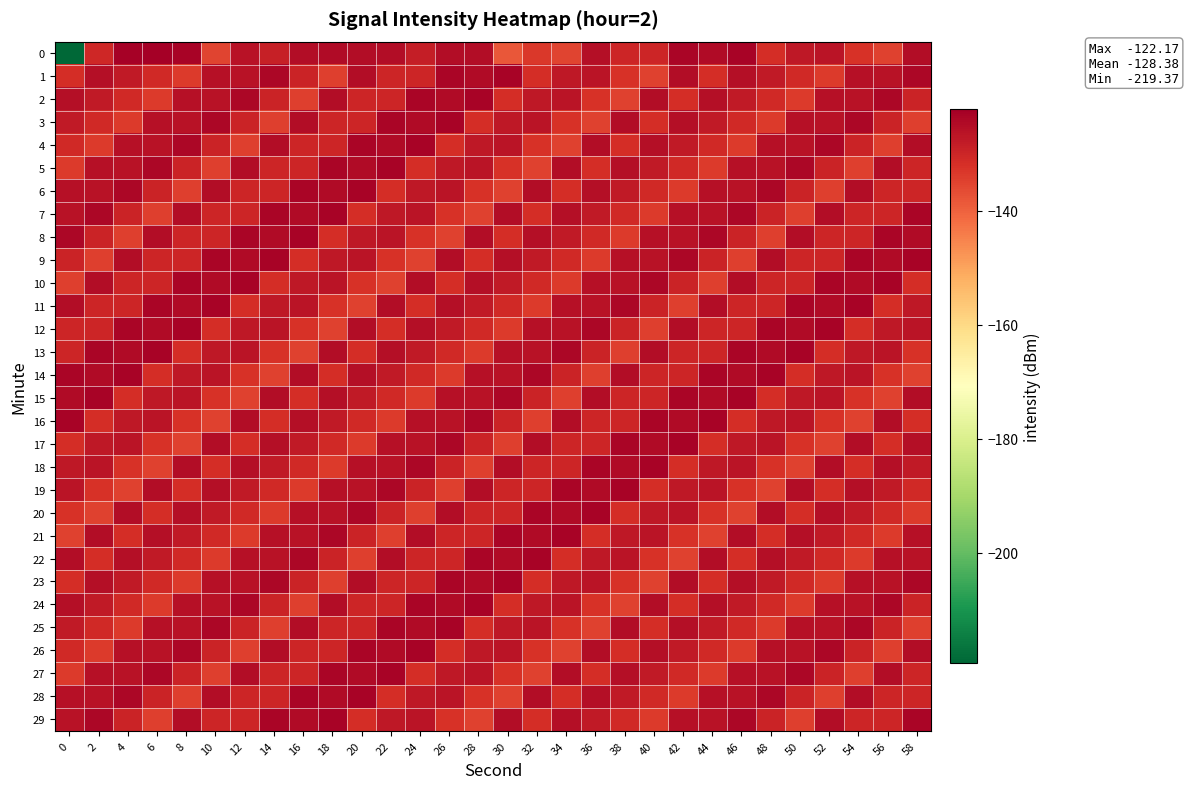

What is the difference between the highest and lowest values at 4?

12.1